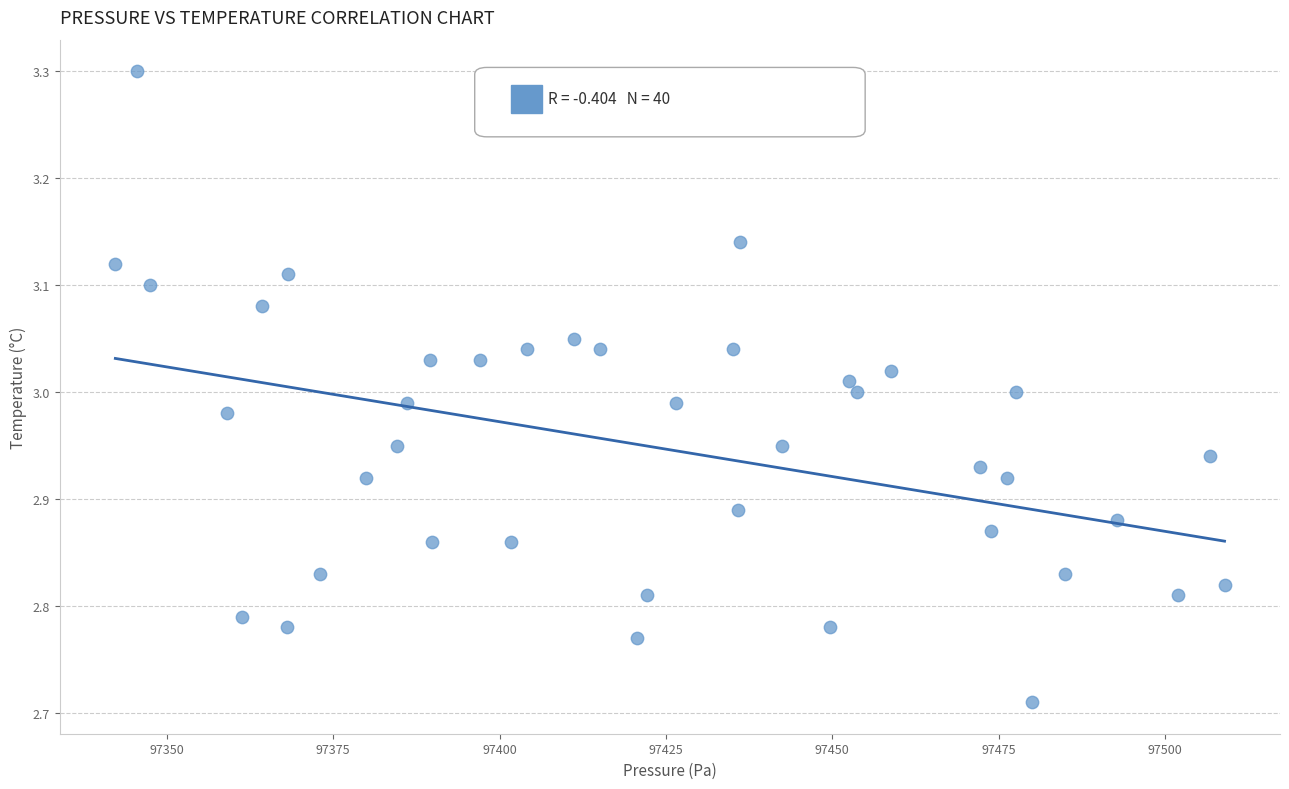

What is the range of X values (max minus min)?

166.7